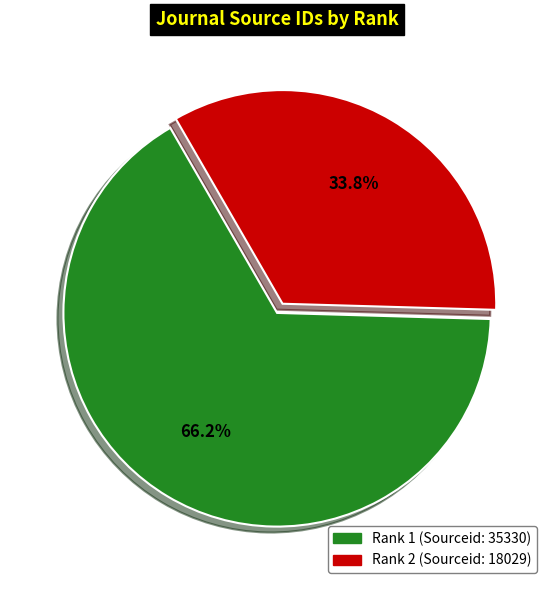

Does any single category account for the majority?

Yes